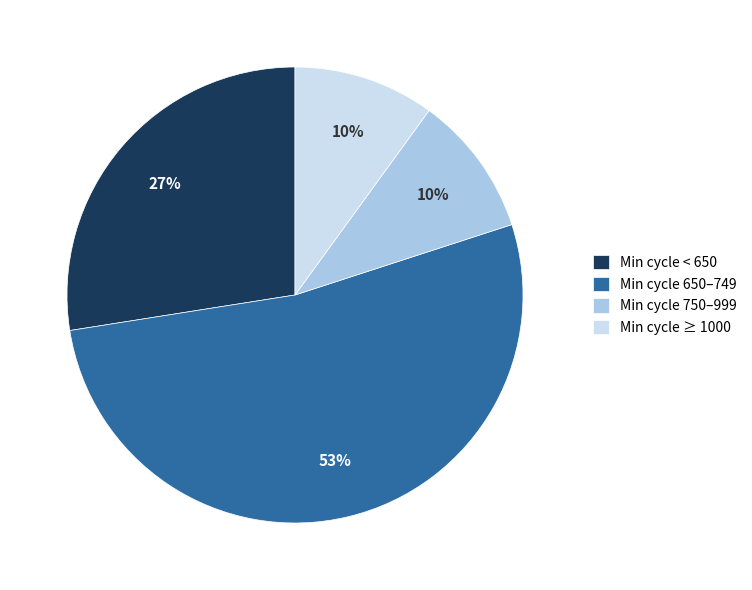

What is the largest slice in the pie chart?

Min cycle 650–749